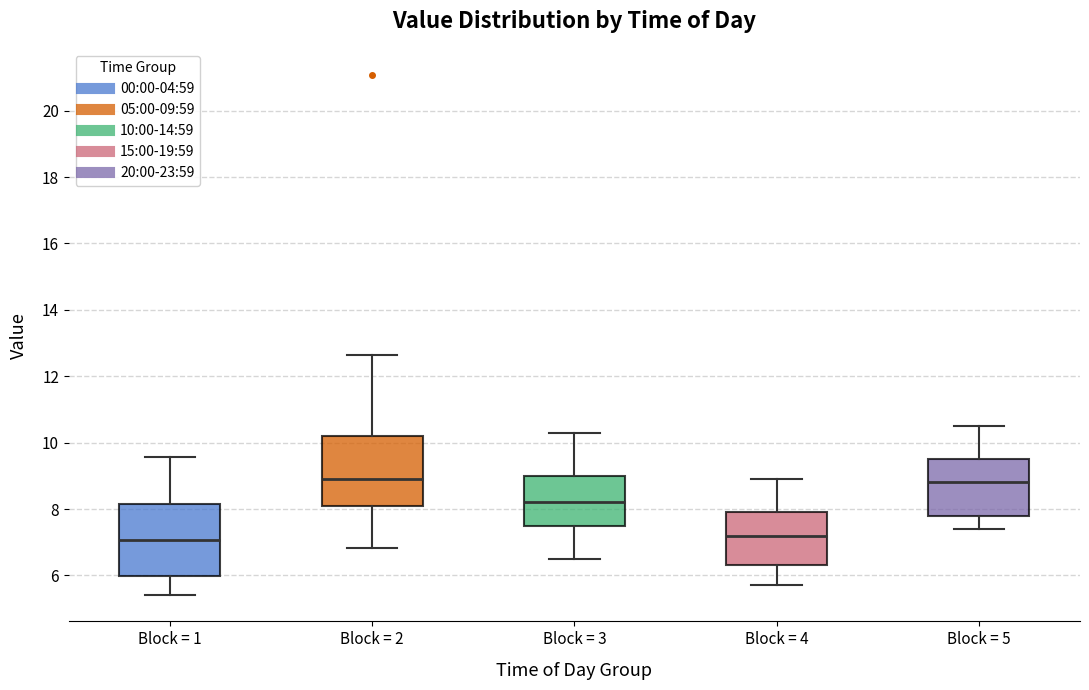

Where is the lower edge of the box for Block = 3 on the y-axis? The values are not printed on the chart, so give them approximately, as read against the axis.

7.6